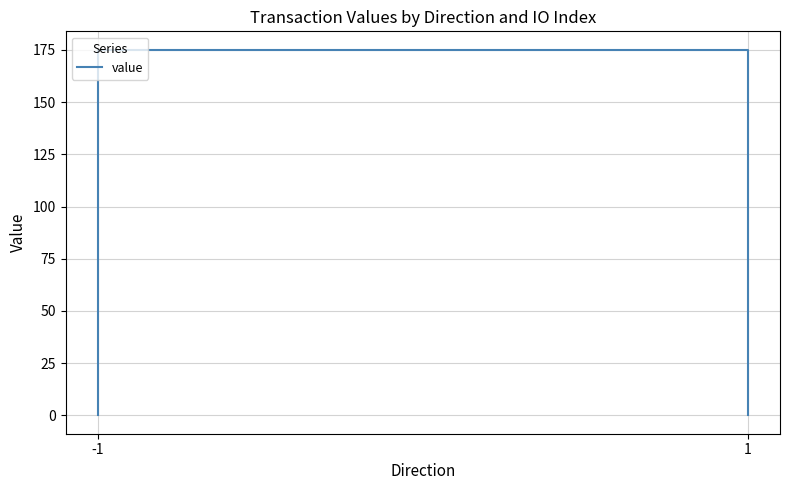

What is the average value?

87.6